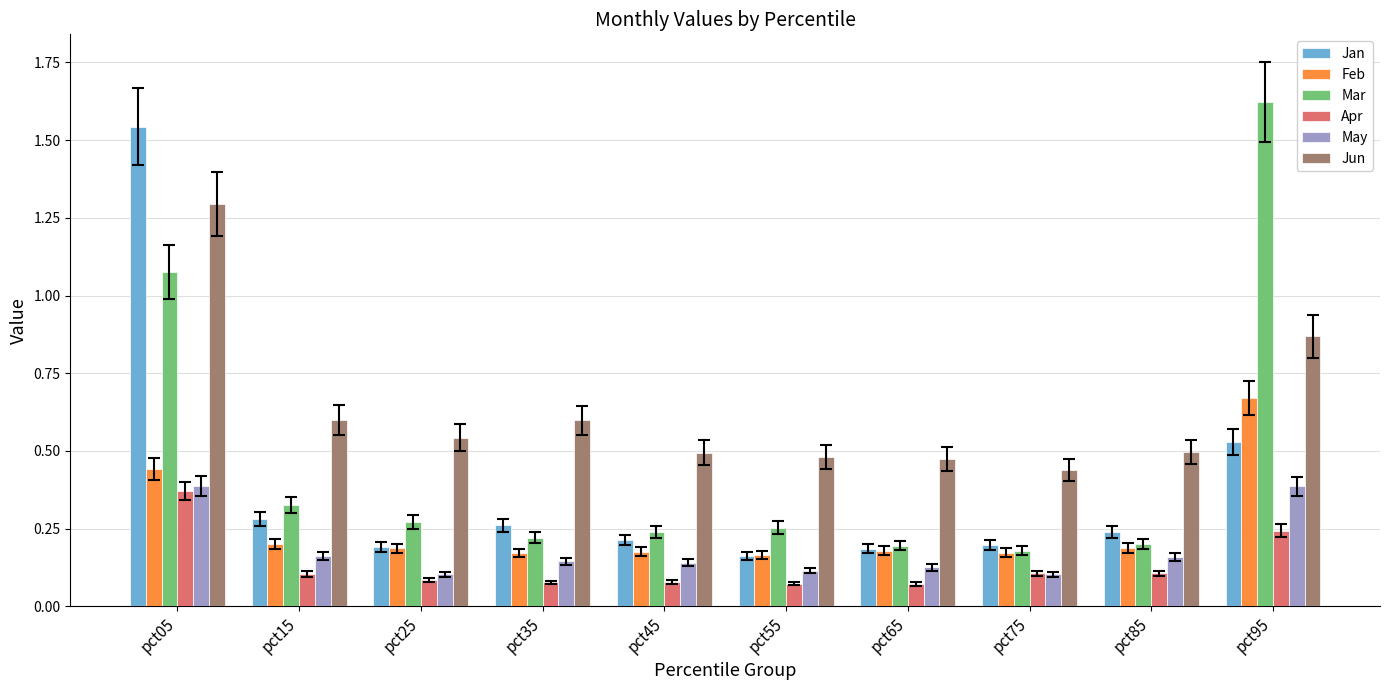

At how many categories does at least one series exceed 0?

10